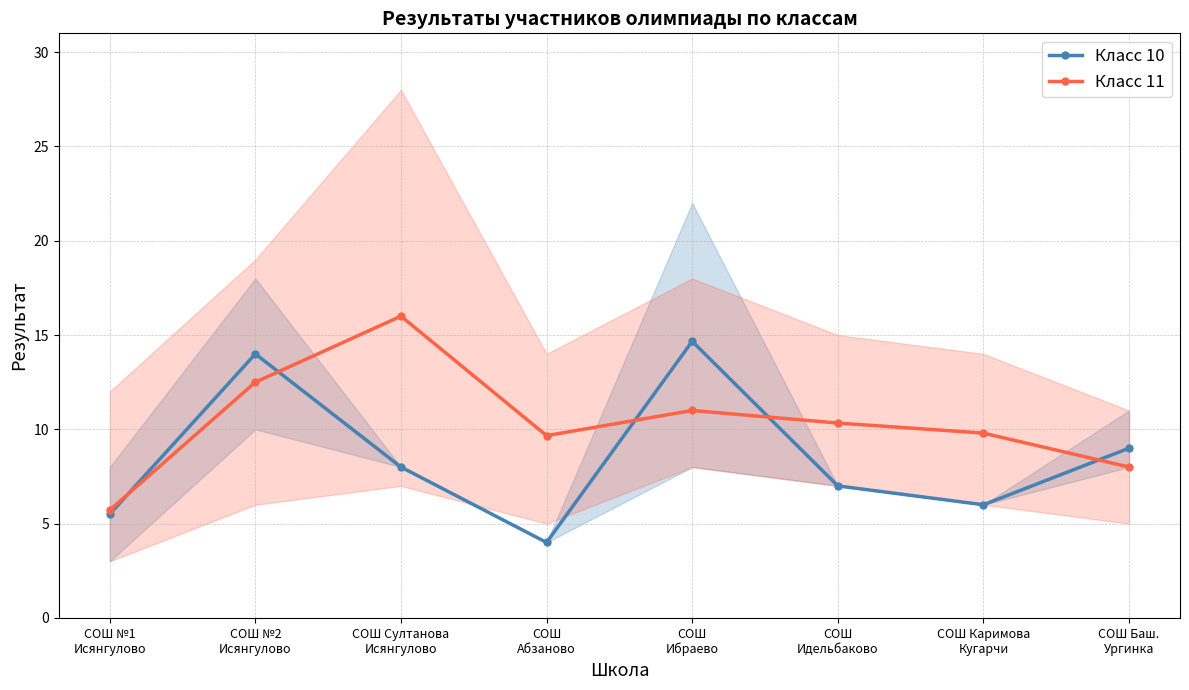

What is the sum of the Класс 11 values at СОШ Баш.
Ургинка and СОШ №2
Исянгулово?

20.5